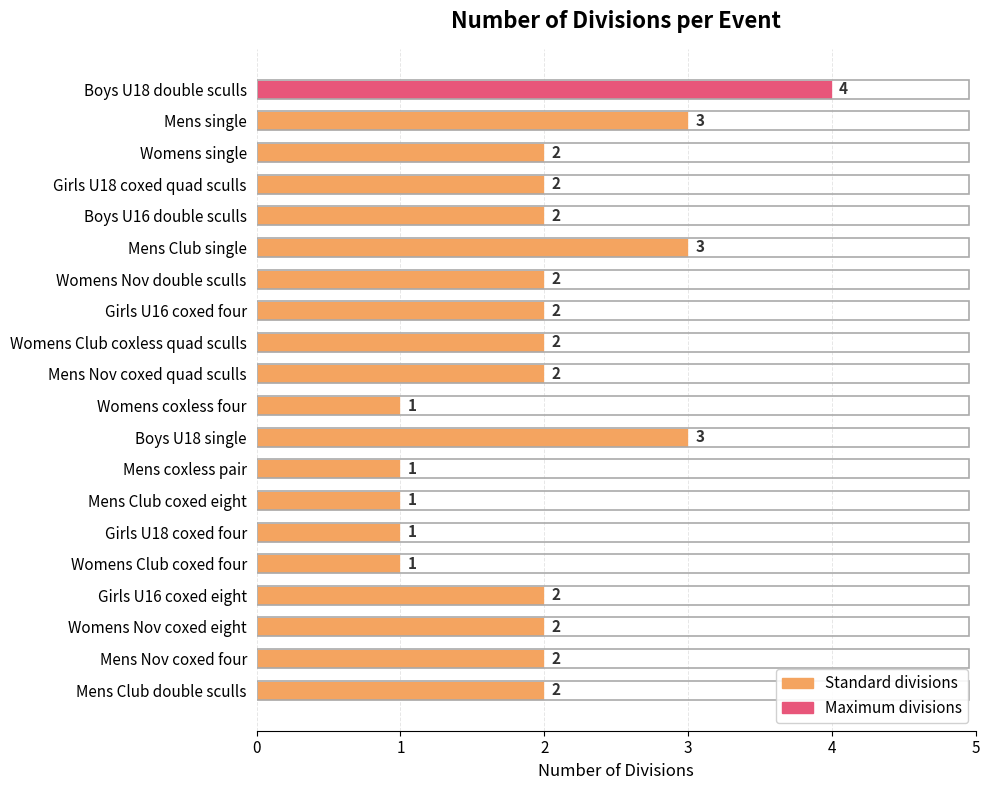

How many data points does each series have?

20